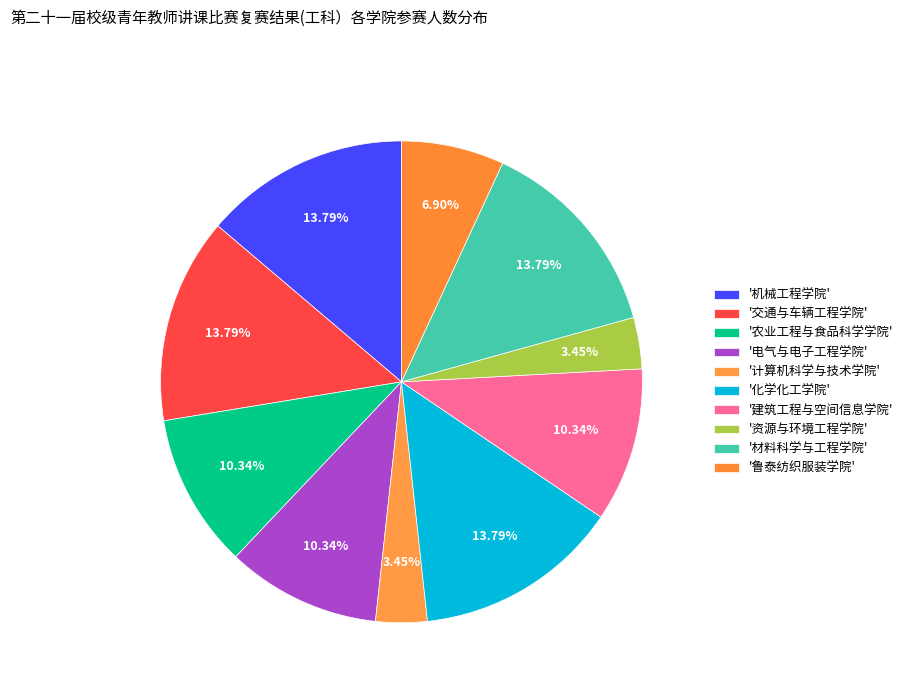

Which slice is the largest?

机械工程学院